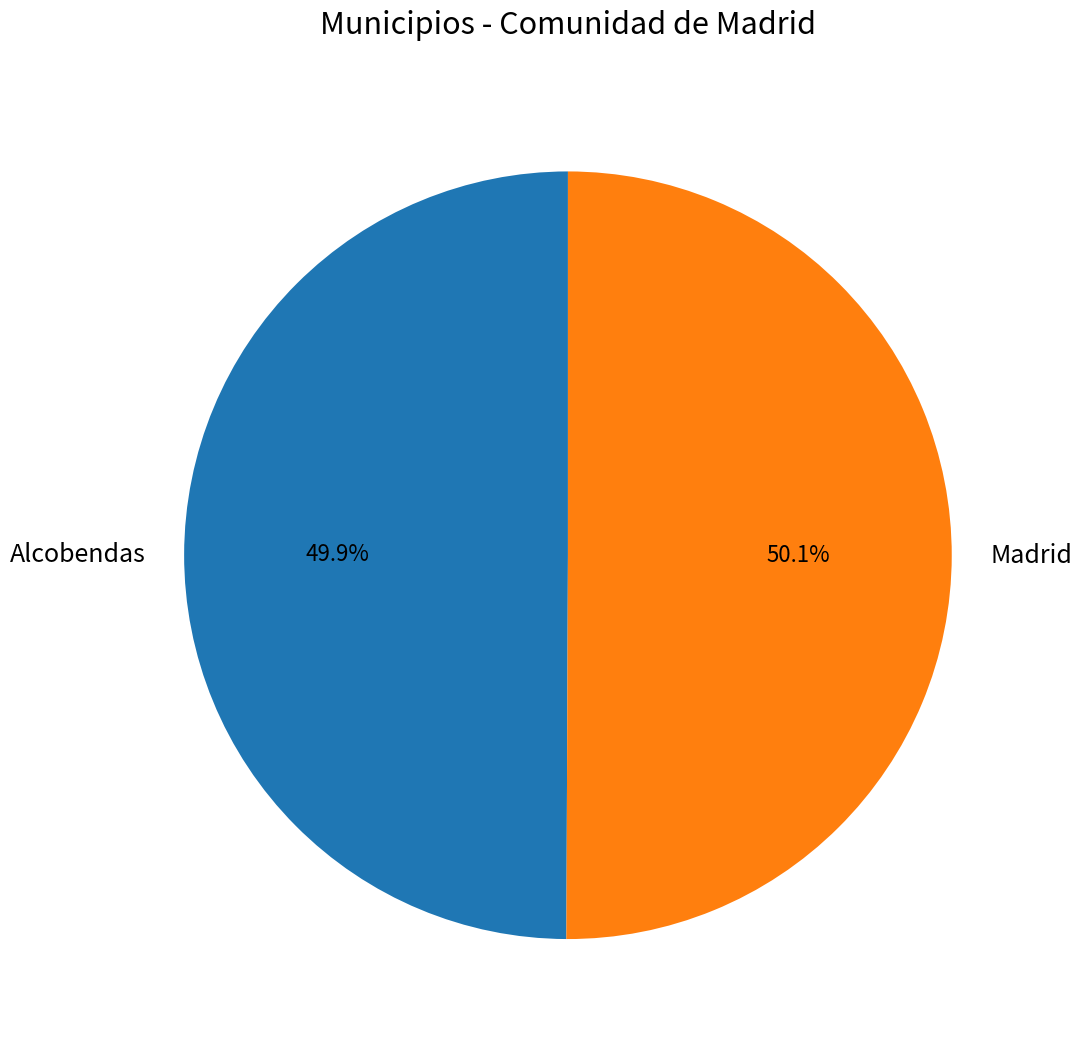

Count the number of slices in the pie.

2